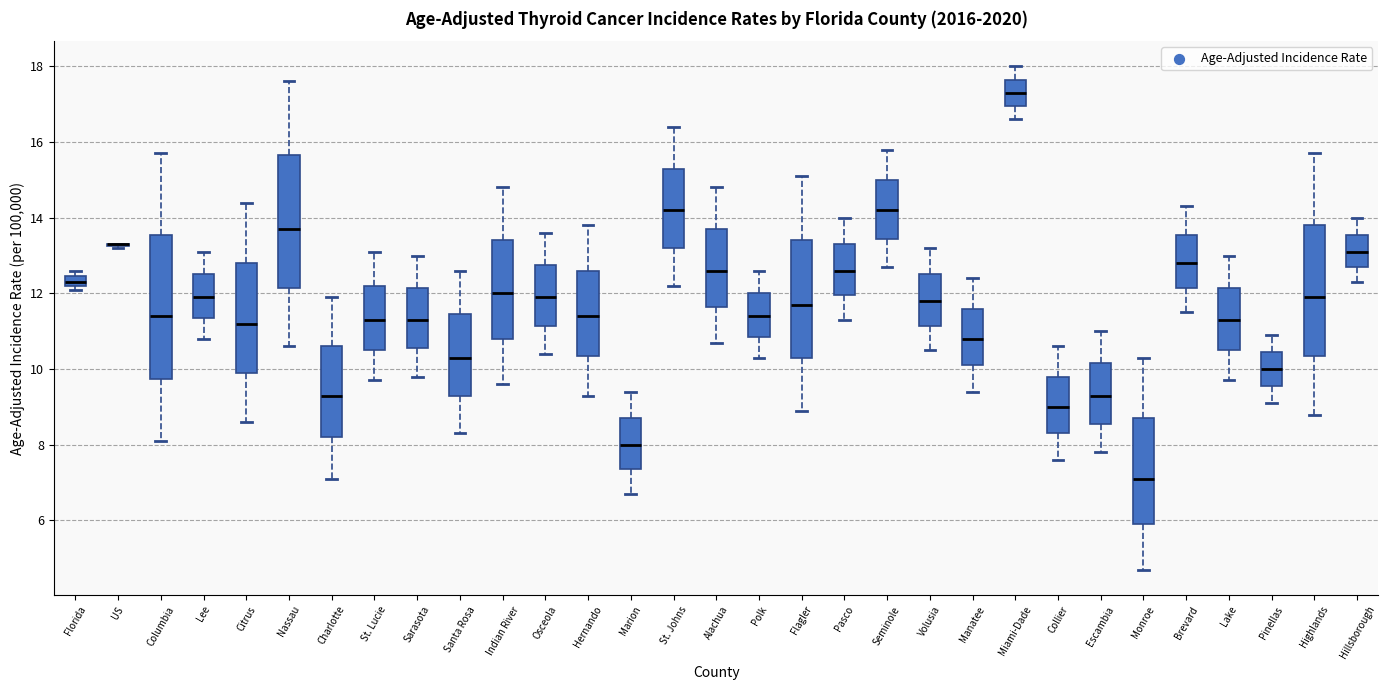

Comparing the boxes themselves (not the whiskers), which one is the tallest?

Columbia